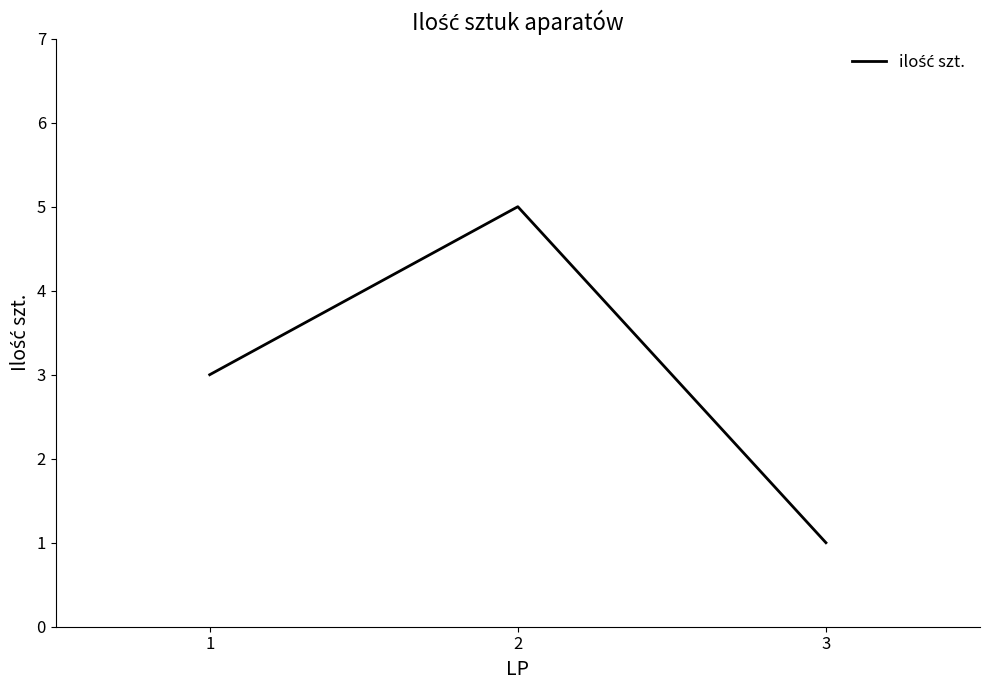

Approximately how many times larger is the value at 2 compared to 1?

1.7